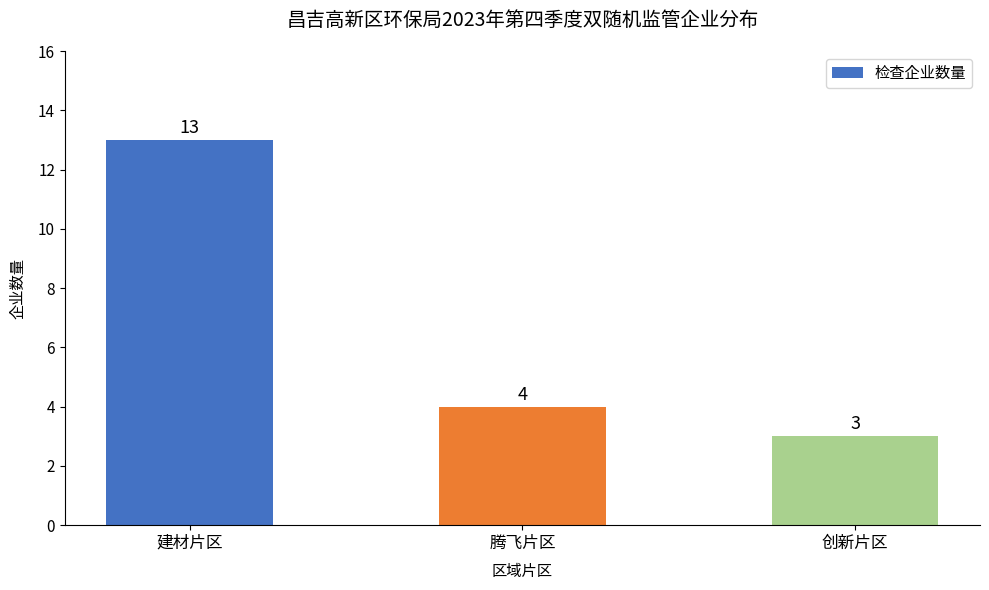

Reading left to right, list all the values displayed in this chart.

13	4	3